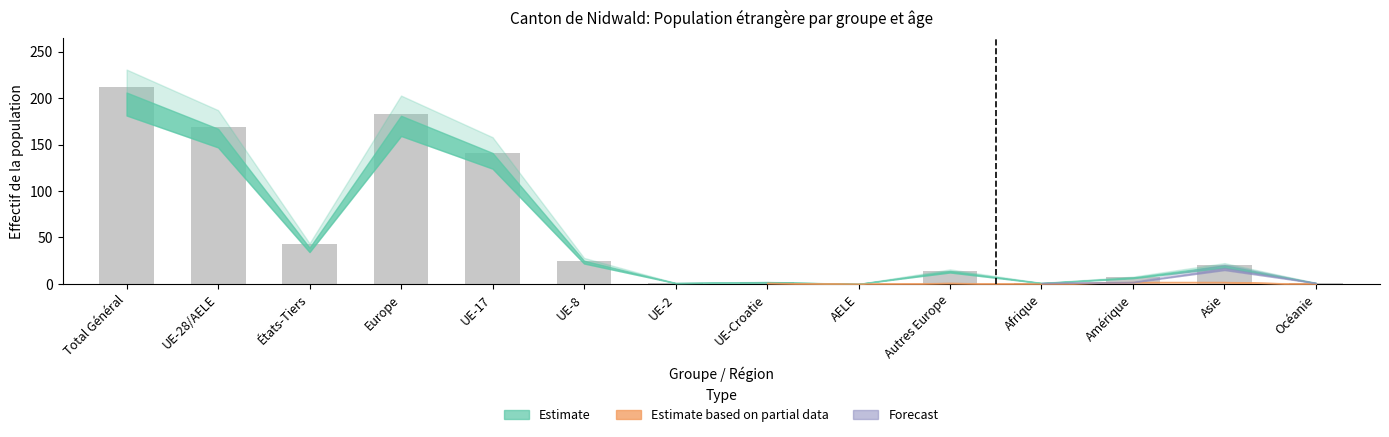

Is it true that the value at AELE is -112?

False